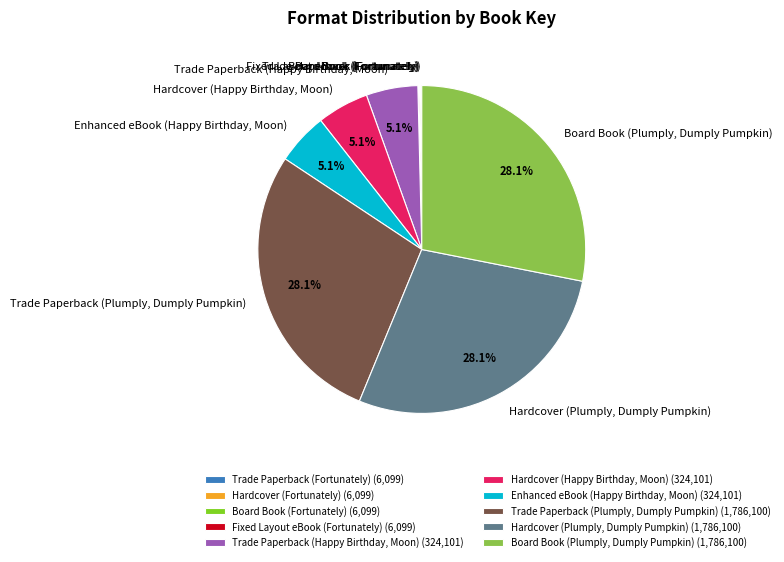

Between Enhanced eBook (Happy Birthday, Moon) and Hardcover (Plumply, Dumply Pumpkin), which is larger?

Hardcover (Plumply, Dumply Pumpkin)